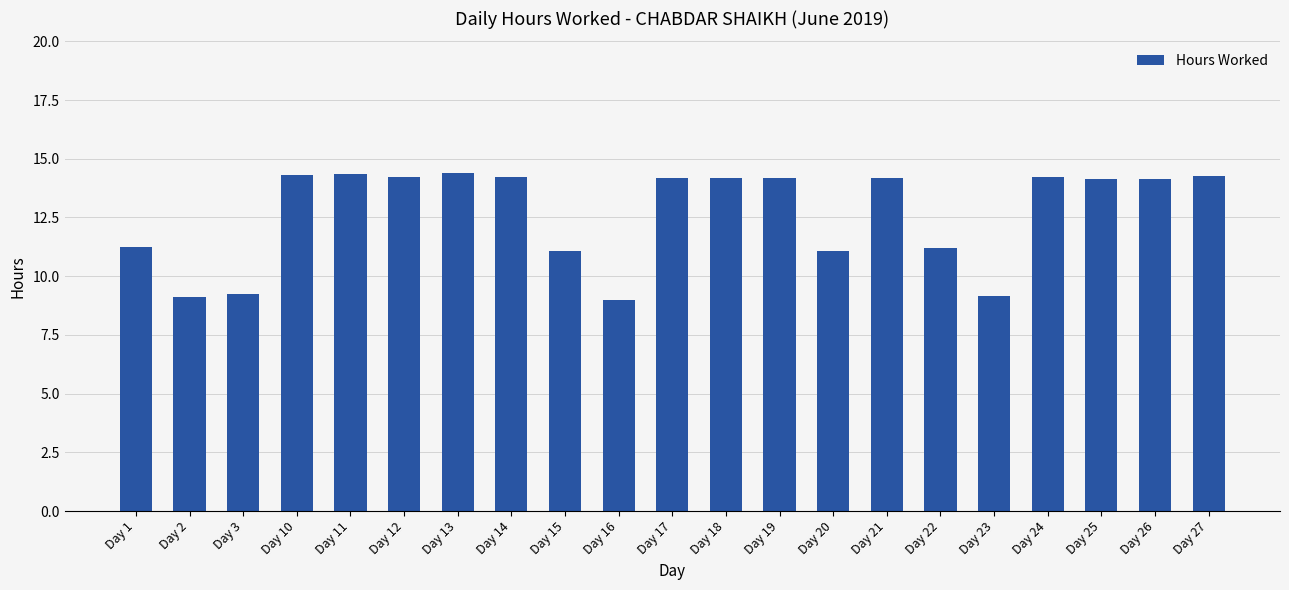

What is the value of the 7th bar from the left?

14.4